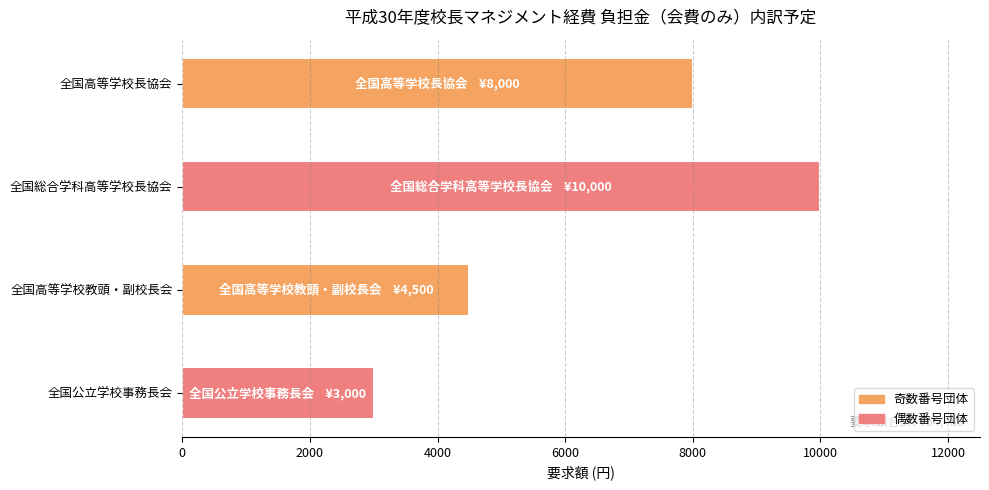

Which has a higher value, 全国総合学科高等学校長協会 or 全国高等学校教頭・副校長会?

全国総合学科高等学校長協会